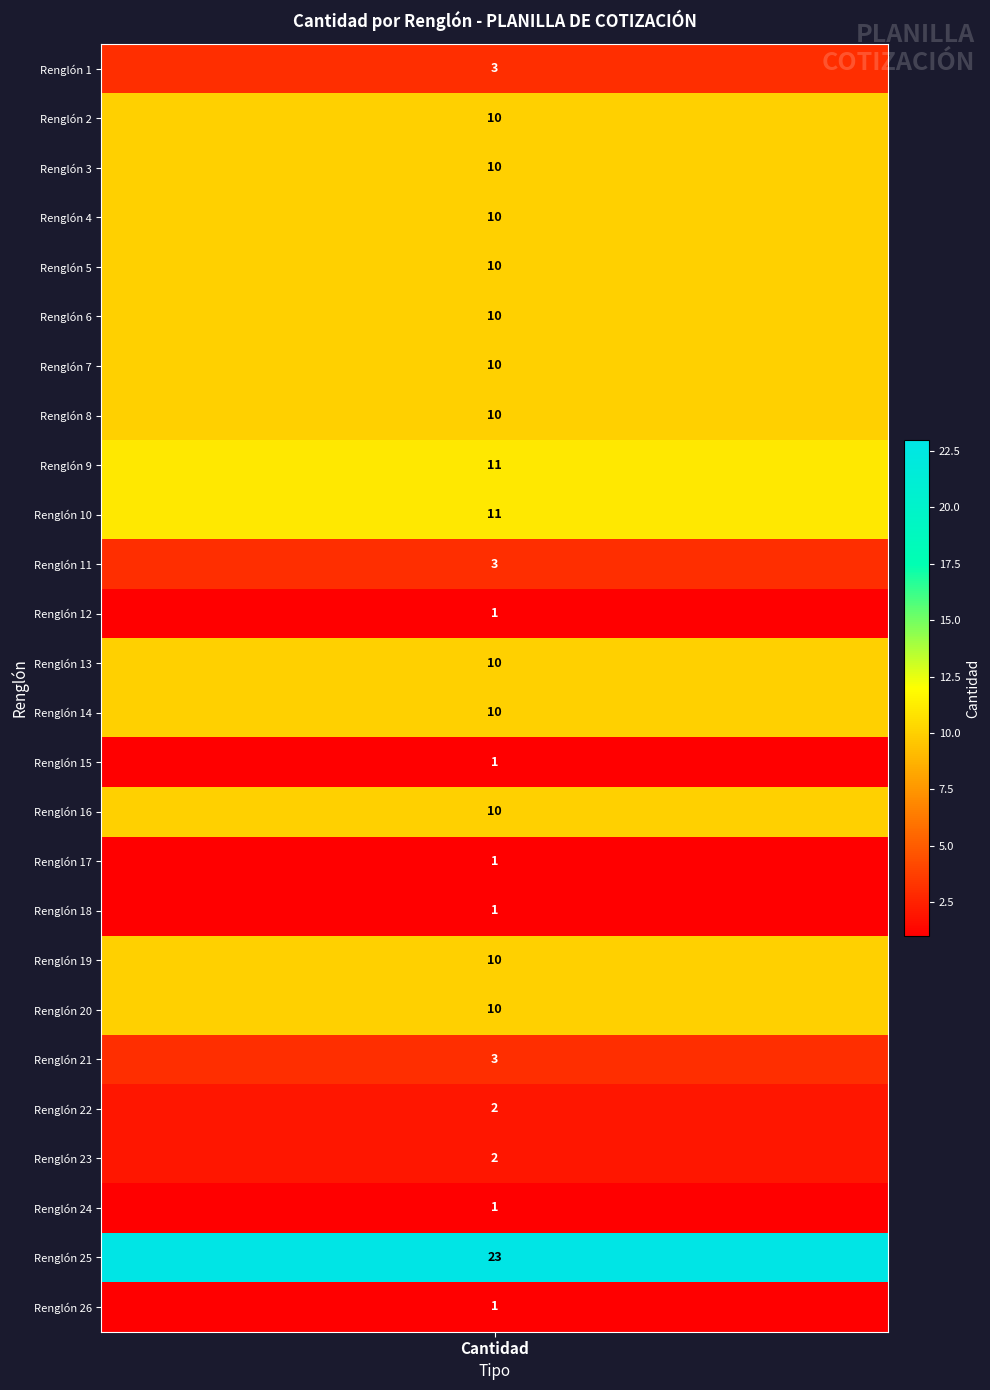

Rank the categories by value from highest to lowest.

24, 8, 9, 1, 2, 3, 4, 5, 6, 7, 12, 13, 15, 18, 19, 0, 10, 20, 21, 22, 11, 14, 16, 17, 23, 25